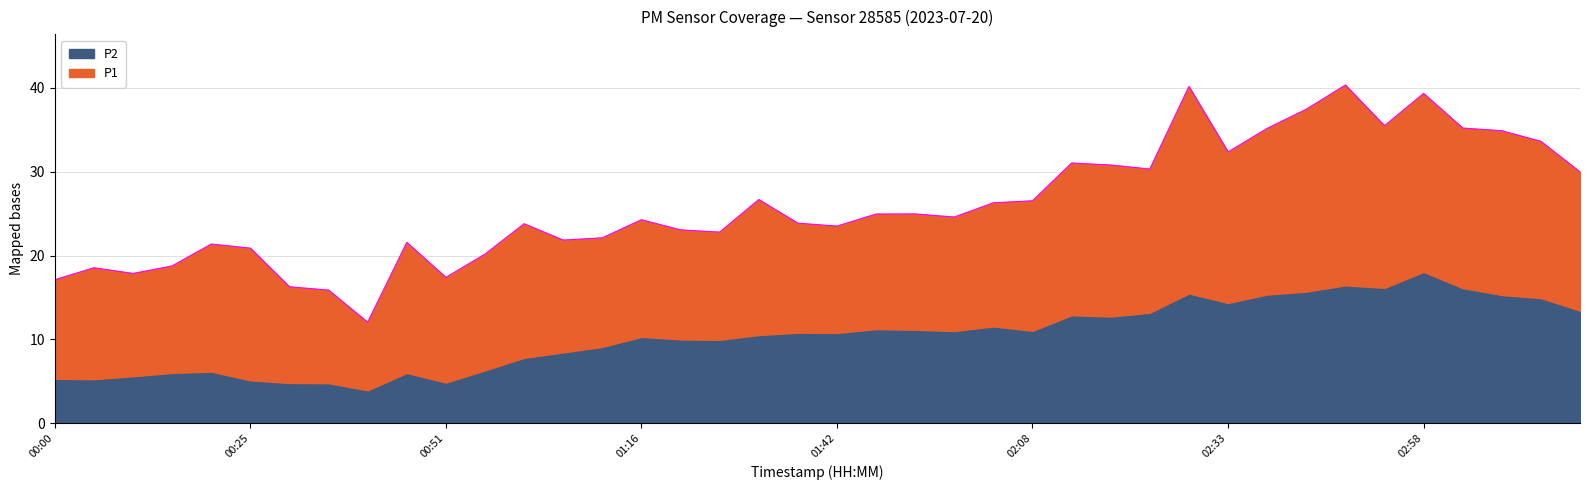

What position from the left is 00:15?

4